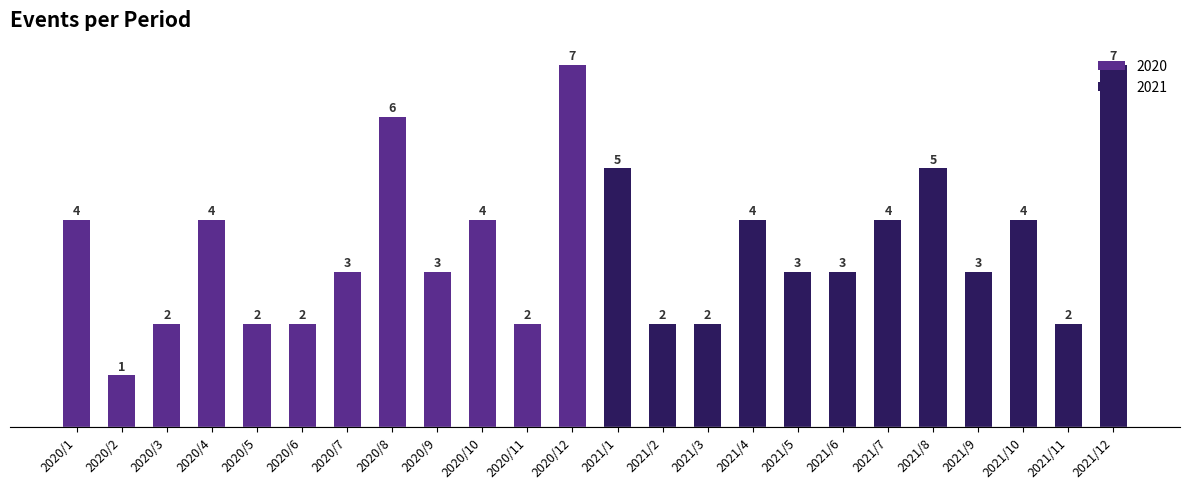

What is the value of the 3rd bar from the left?

2